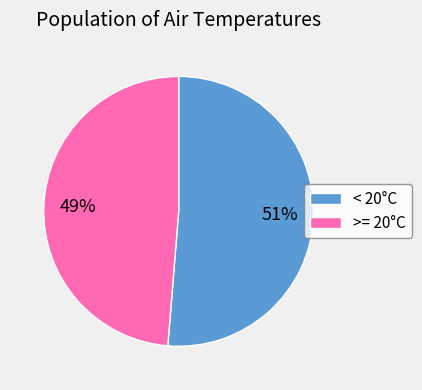

How many segments does this pie chart have?

2